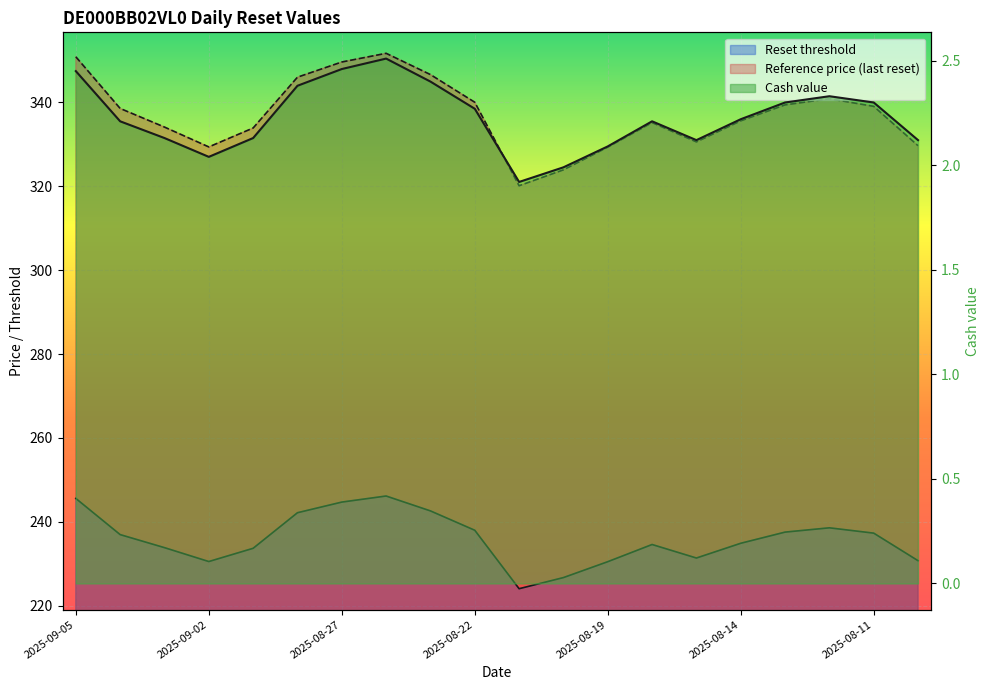

Does the chart display data point markers on the line(s)?

No